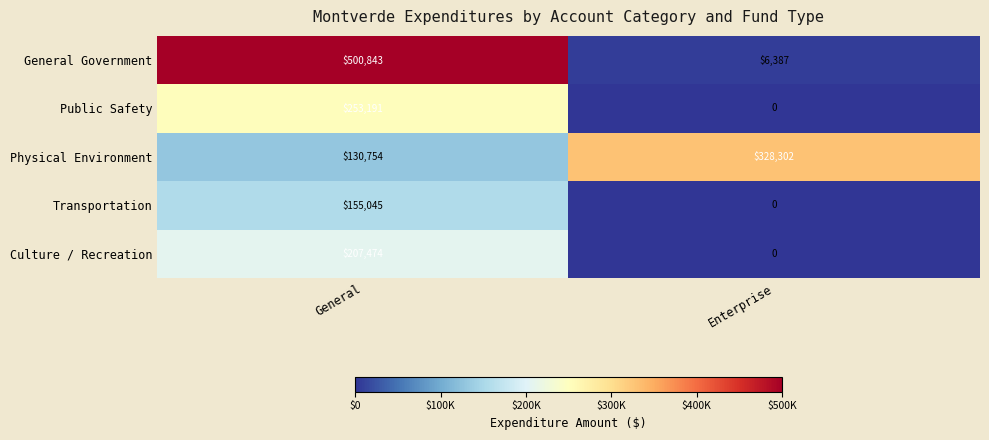

At which label does Transportation reach its peak?

General